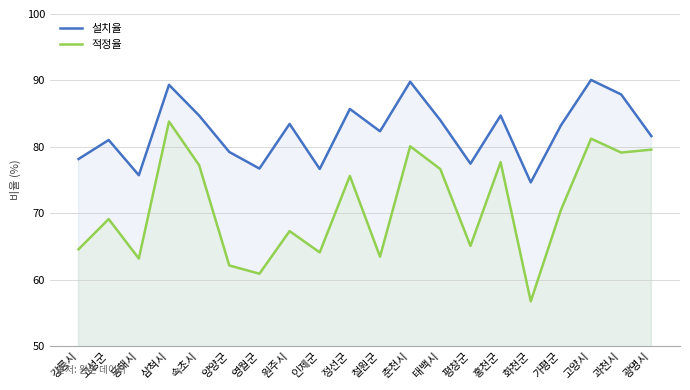

Where is the first local minimum for 설치율?

동해시